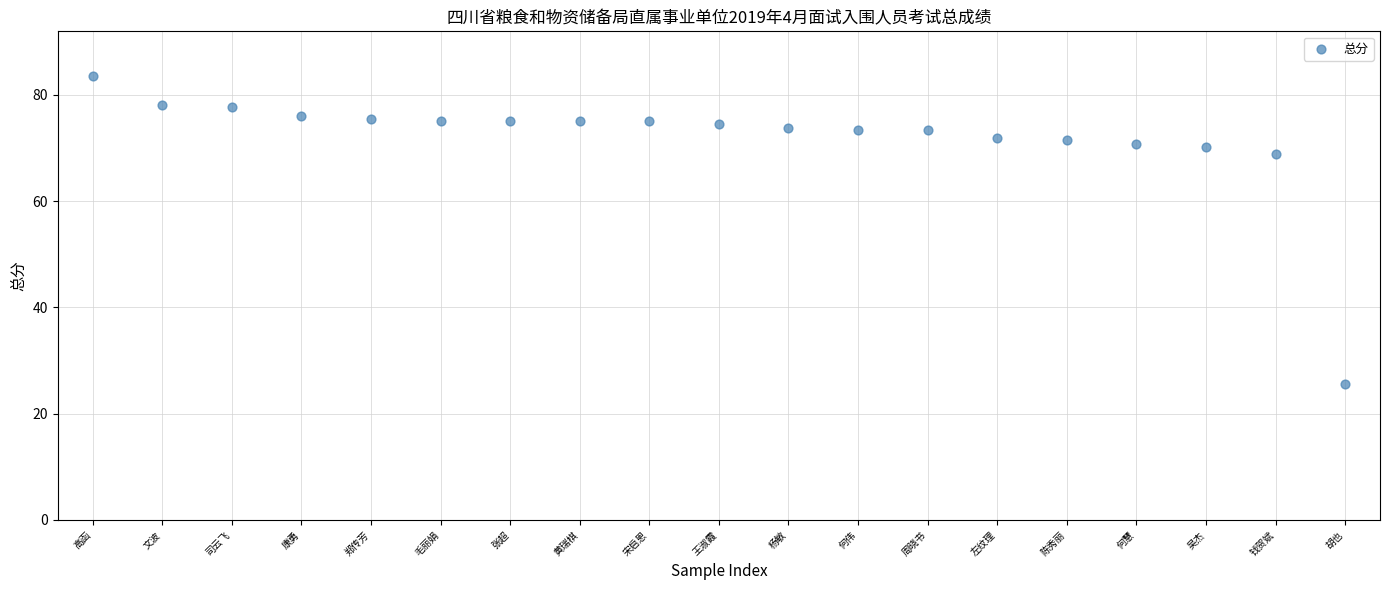

What Y value in the scatter plot is closest to 54?

68.9